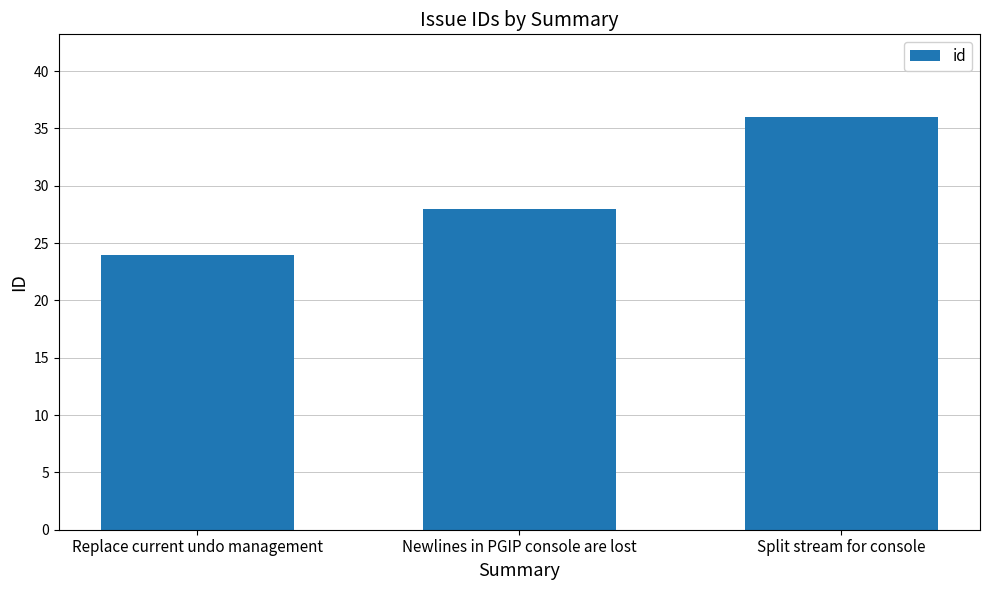

Which label corresponds to the smallest value in the chart?

Replace current undo management